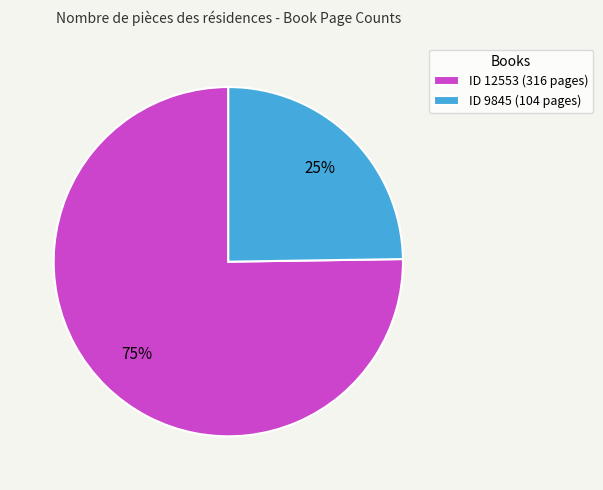

Which slice is the smallest?

ID 9845 (104 pages)